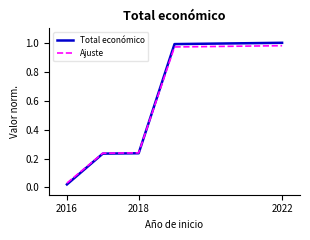

How many categories are shown in the chart?

5